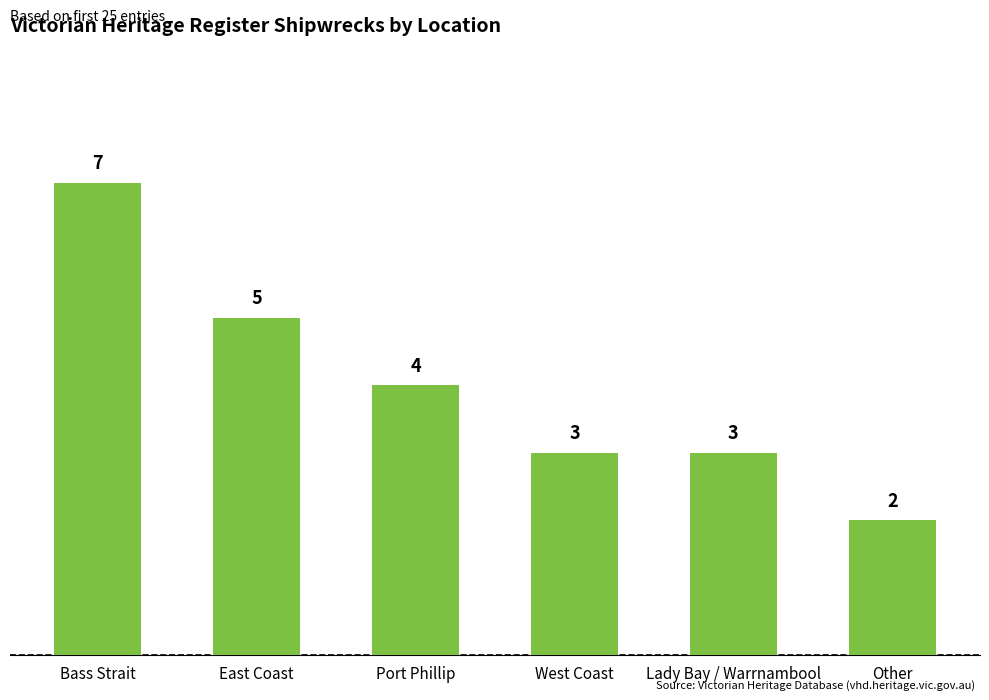

How many values are between 3 and 5?

4